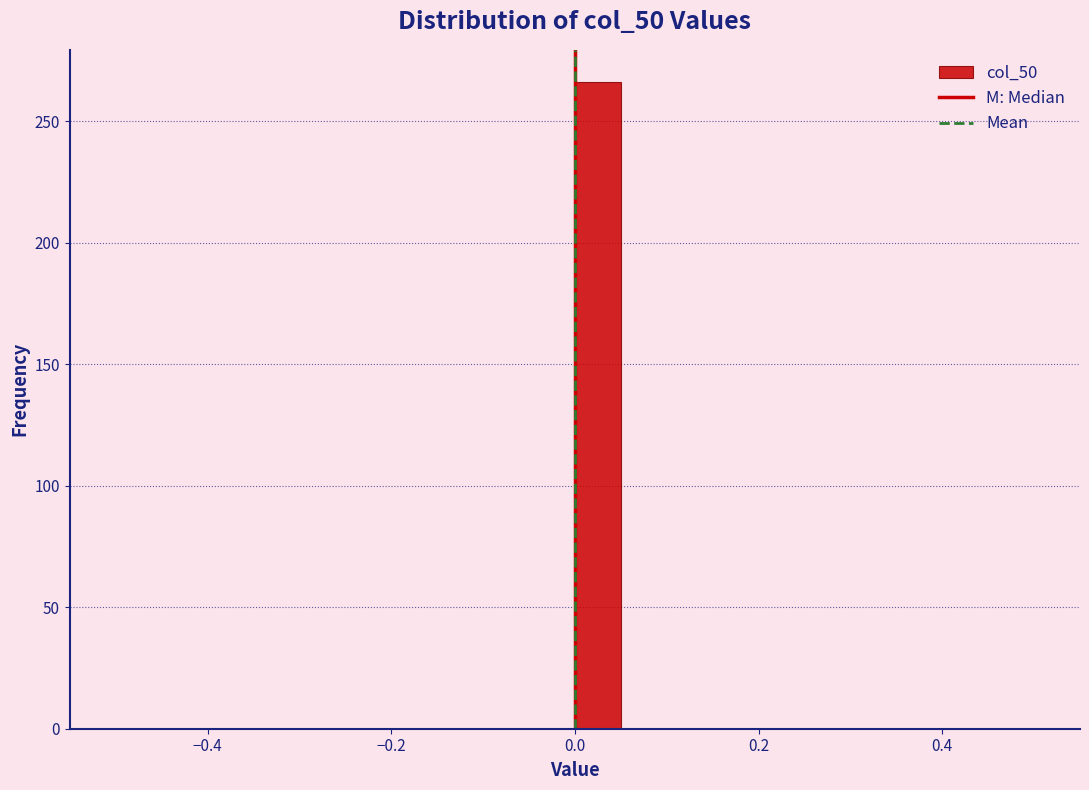

Around what value on the x-axis is the tallest bar? Give the approximate position of its centre, as read against the axis.

0.02